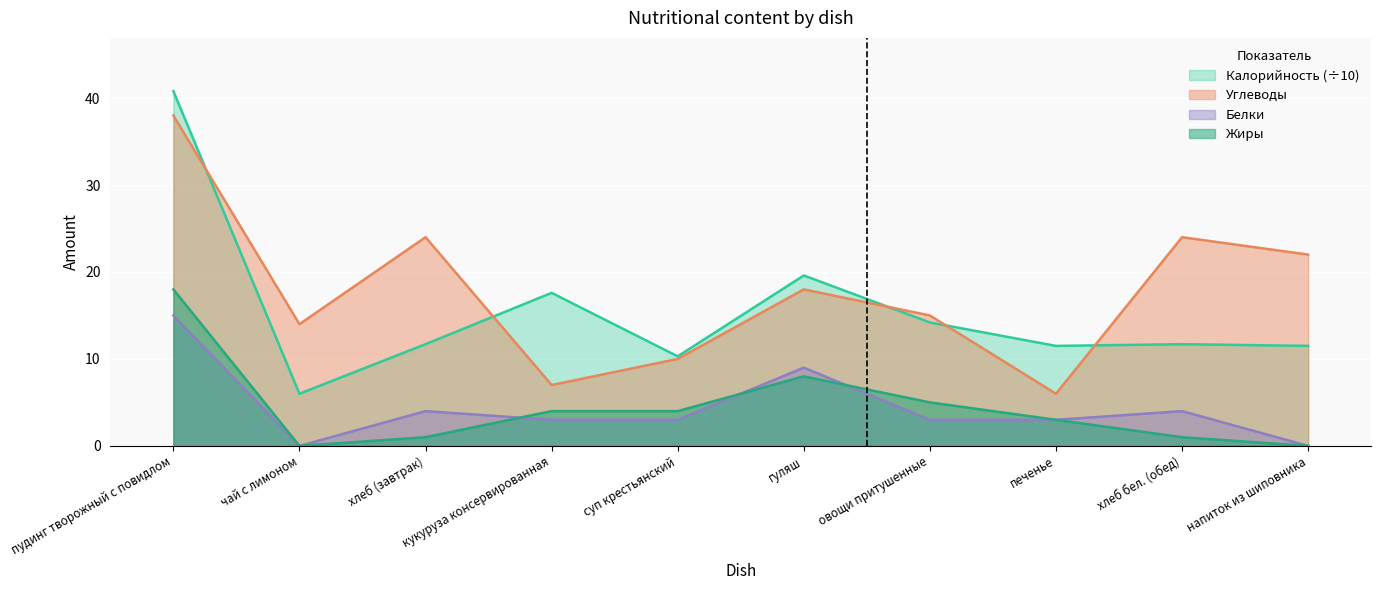

At which label does Углеводы first exceed 18?

пудинг творожный с повидлом